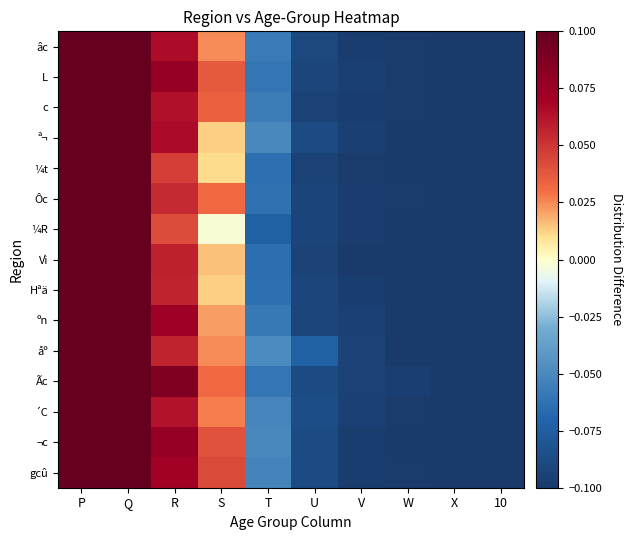

At which category does the chart reach its minimum across all series?

10